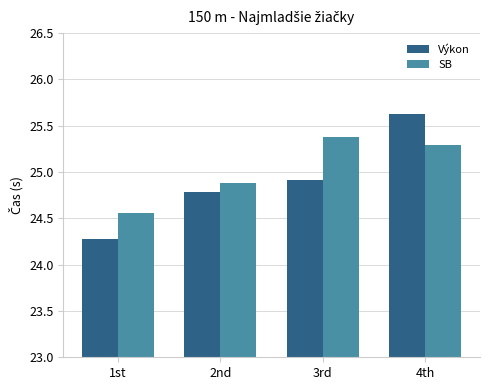

Where does the SB series first go above 25?

3rd